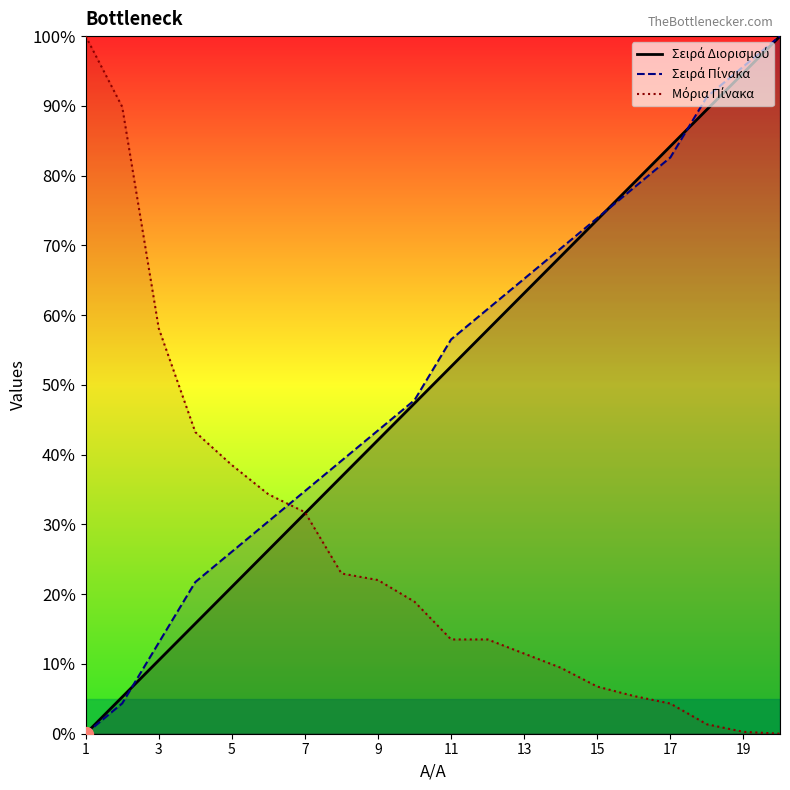

How many lines are shown in the chart?

3